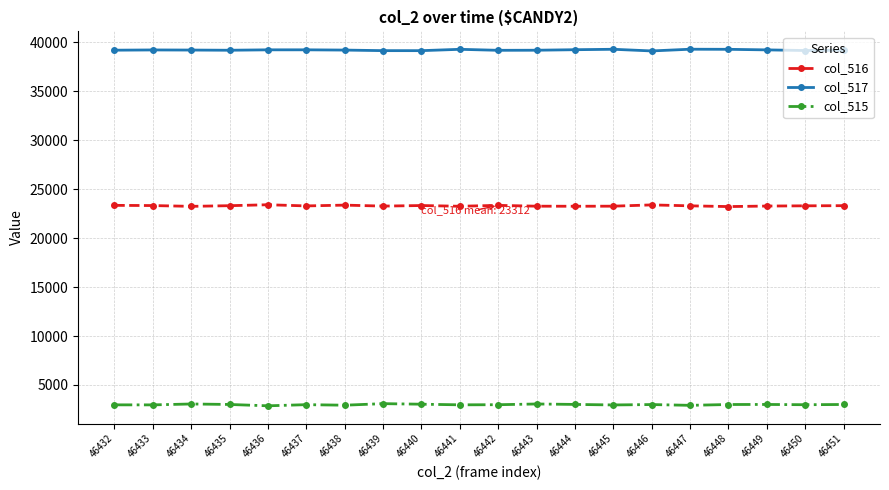

Is it true that col_517 equals 39236 at 46433?

True